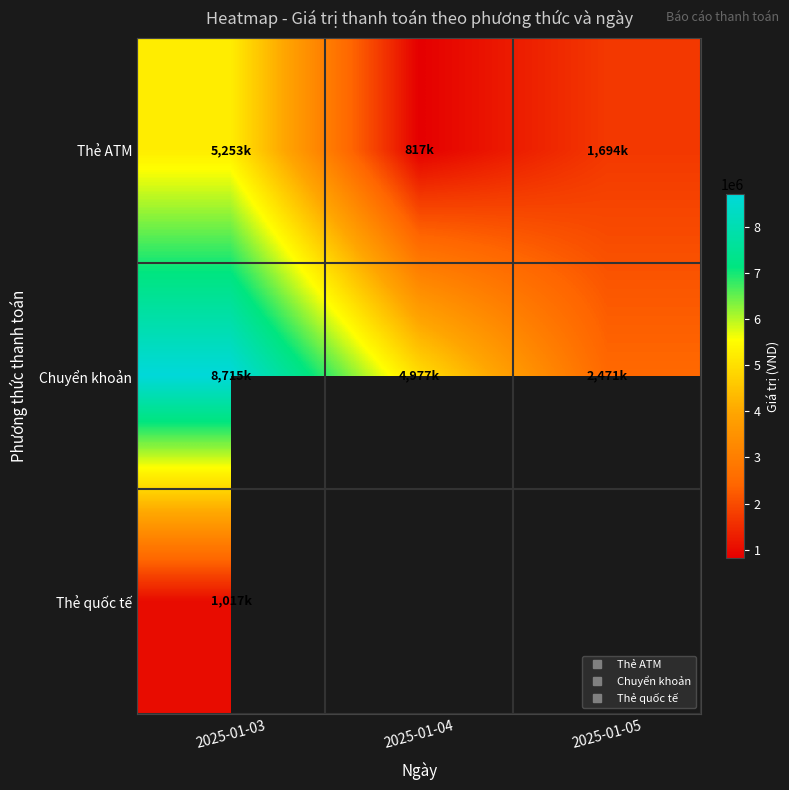

Count the Thẻ ATM values in the range 817000 to 5253000.

3